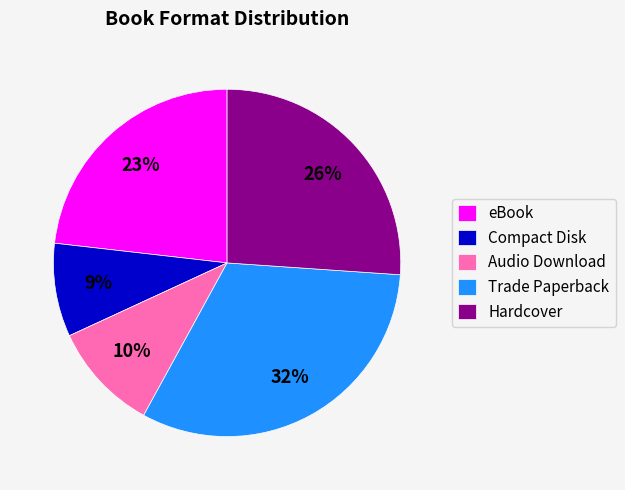

Do Trade Paperback and eBook together represent more than half of the pie?

Yes